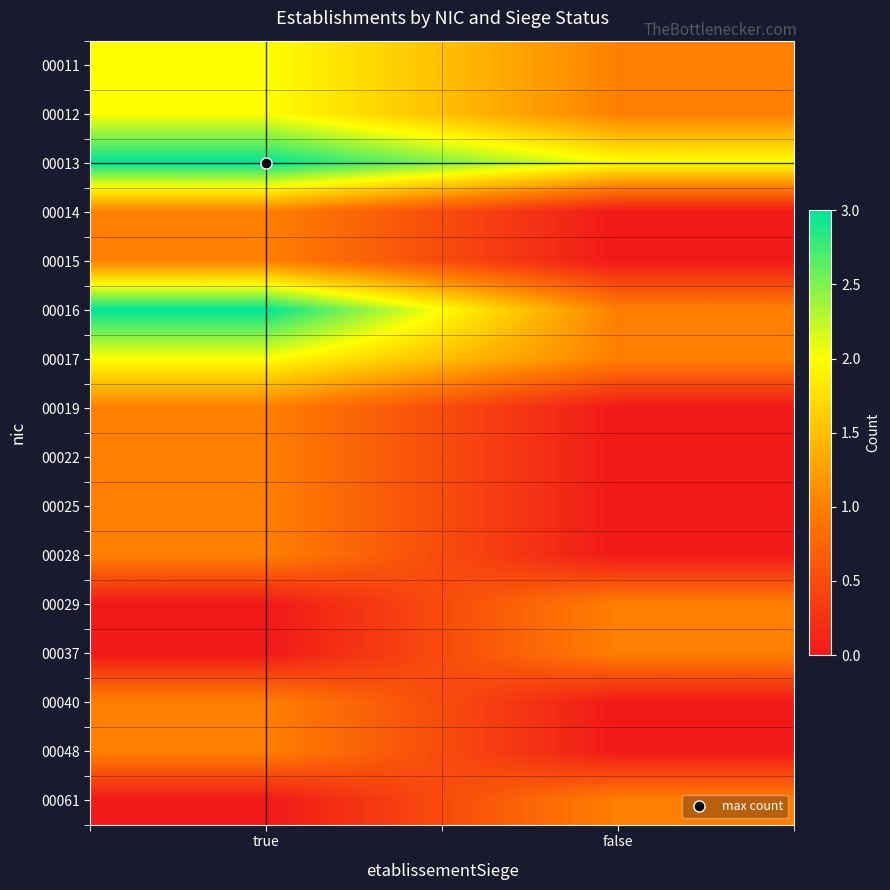

Reading left to right, list all the values displayed in this chart.

00011: true=2	false=1
00012: true=2	false=1
00013: true=3	false=2
00014: true=1	false=0
00015: true=1	false=0
00016: true=3	false=1
00017: true=2	false=1
00019: true=1	false=0
00022: true=1	false=0
00025: true=1	false=0
00028: true=1	false=0
00029: true=0	false=1
00037: true=0	false=1
00040: true=1	false=0
00048: true=1	false=0
00061: true=0	false=1